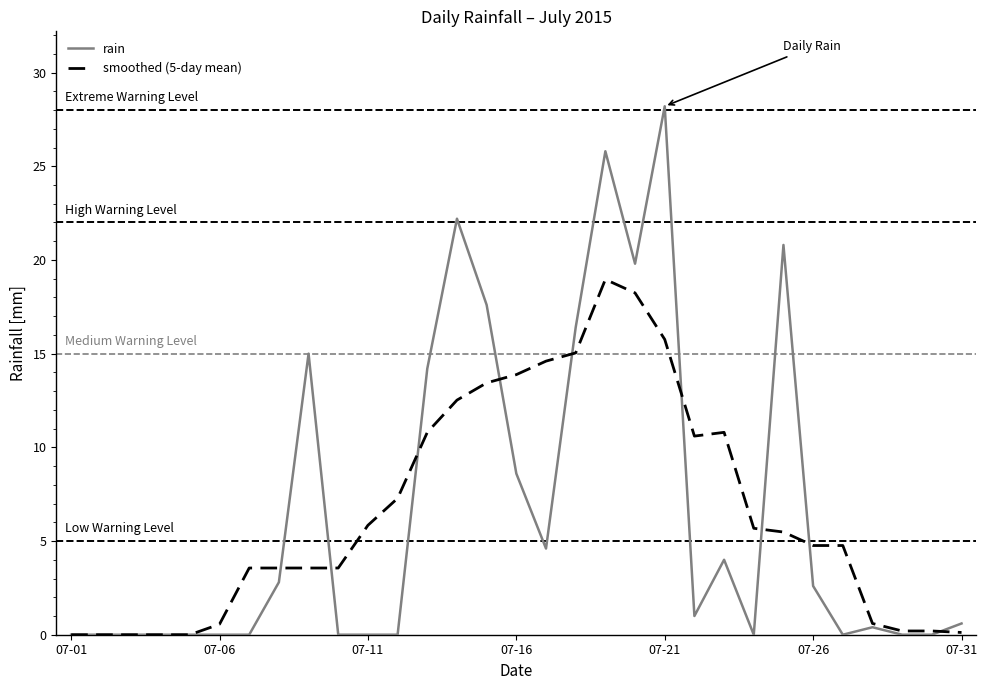

Which series has the widest spread of values?

rain